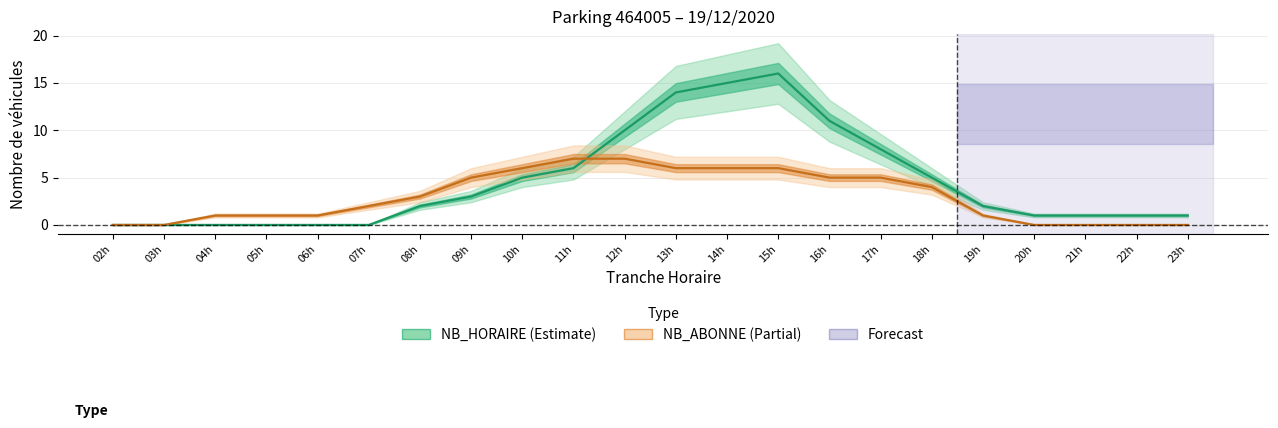

True or false: NB_HORAIRE (Estimate) and NB_ABONNE (Partial) cross at least once.

True